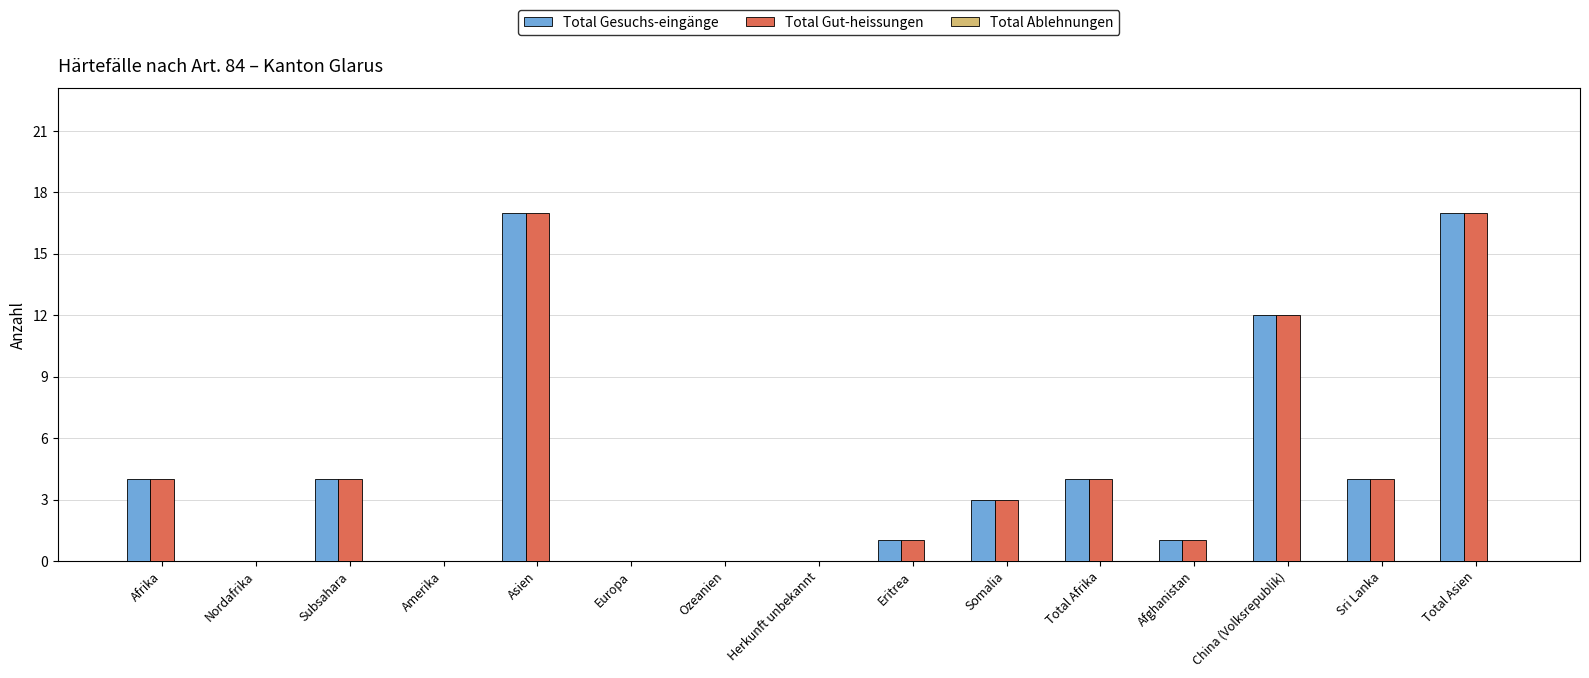

Is it true that Total Gesuchs-eingänge equals 3 at Somalia?

True